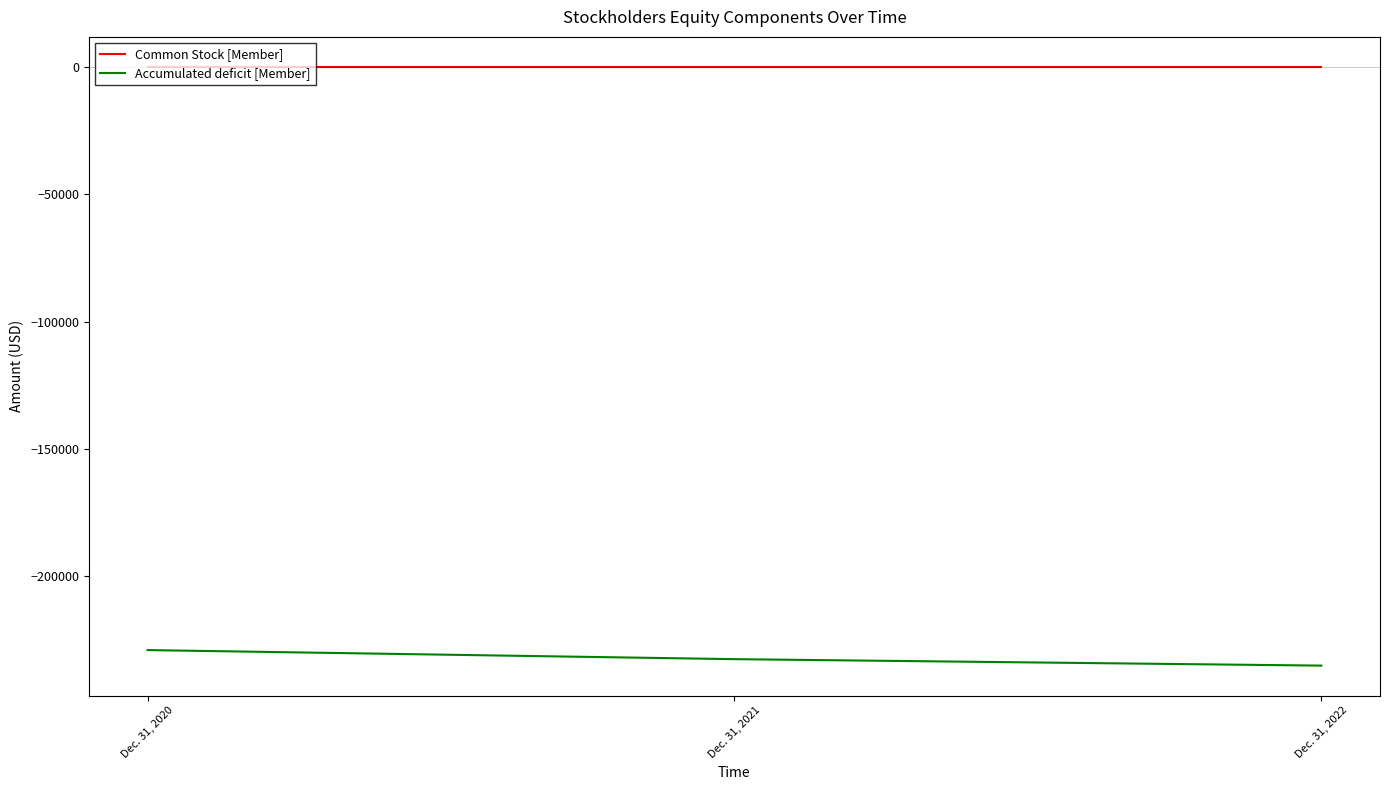

Is the value of Common Stock [Member] at Dec. 31, 2022 greater than the value of Accumulated deficit [Member] at Dec. 31, 2022?

Yes